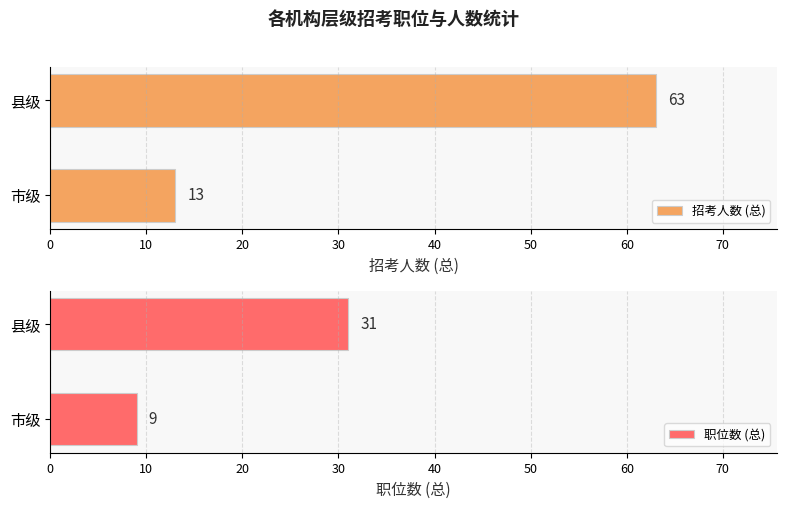

Which category has the lowest value in the 招考人数 (总) series?

市级